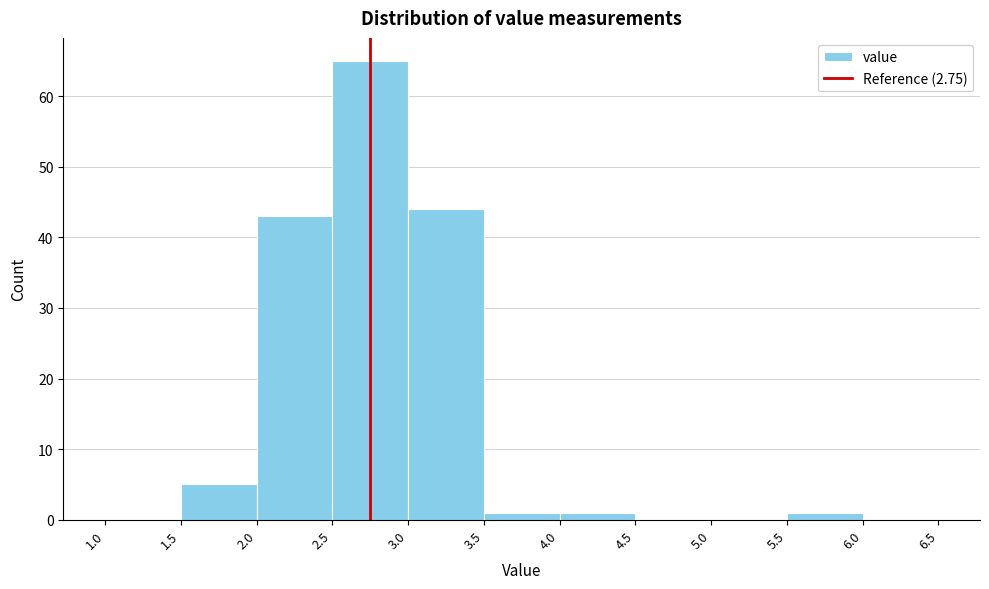

Reading left to right, list every bar in this chart as the range it spans on the x-axis followed by its height. The values are not printed on the chart, so give them approximately, as read against the axis.

1.0 to 1.5: 0
1.5 to 2.0: 5
2.0 to 2.5: 43
2.5 to 3.0: 65
3.0 to 3.5: 44
3.5 to 4.0: 1
4.0 to 4.5: 1
4.5 to 5.0: 0
5.0 to 5.5: 0
5.5 to 6.0: 1
6.0 to 6.5: 0